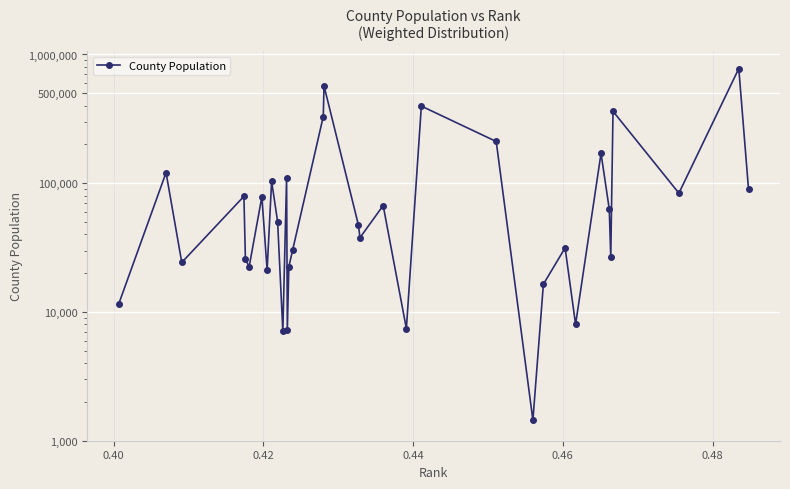

What is the sum of all values?

4013845